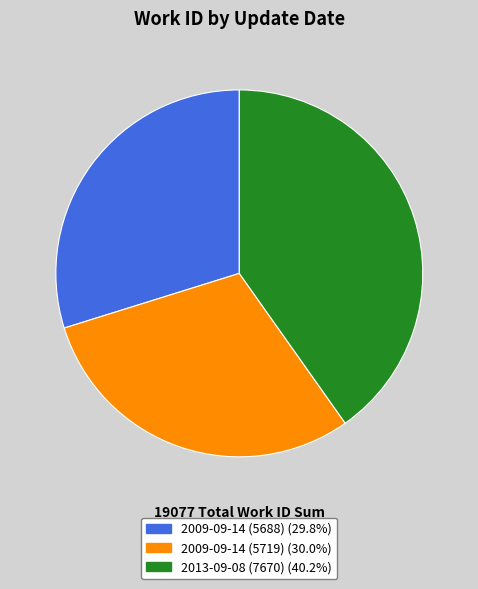

Which has a higher value, 2009-09-14 (5719) or 2013-09-08 (7670)?

2013-09-08 (7670)